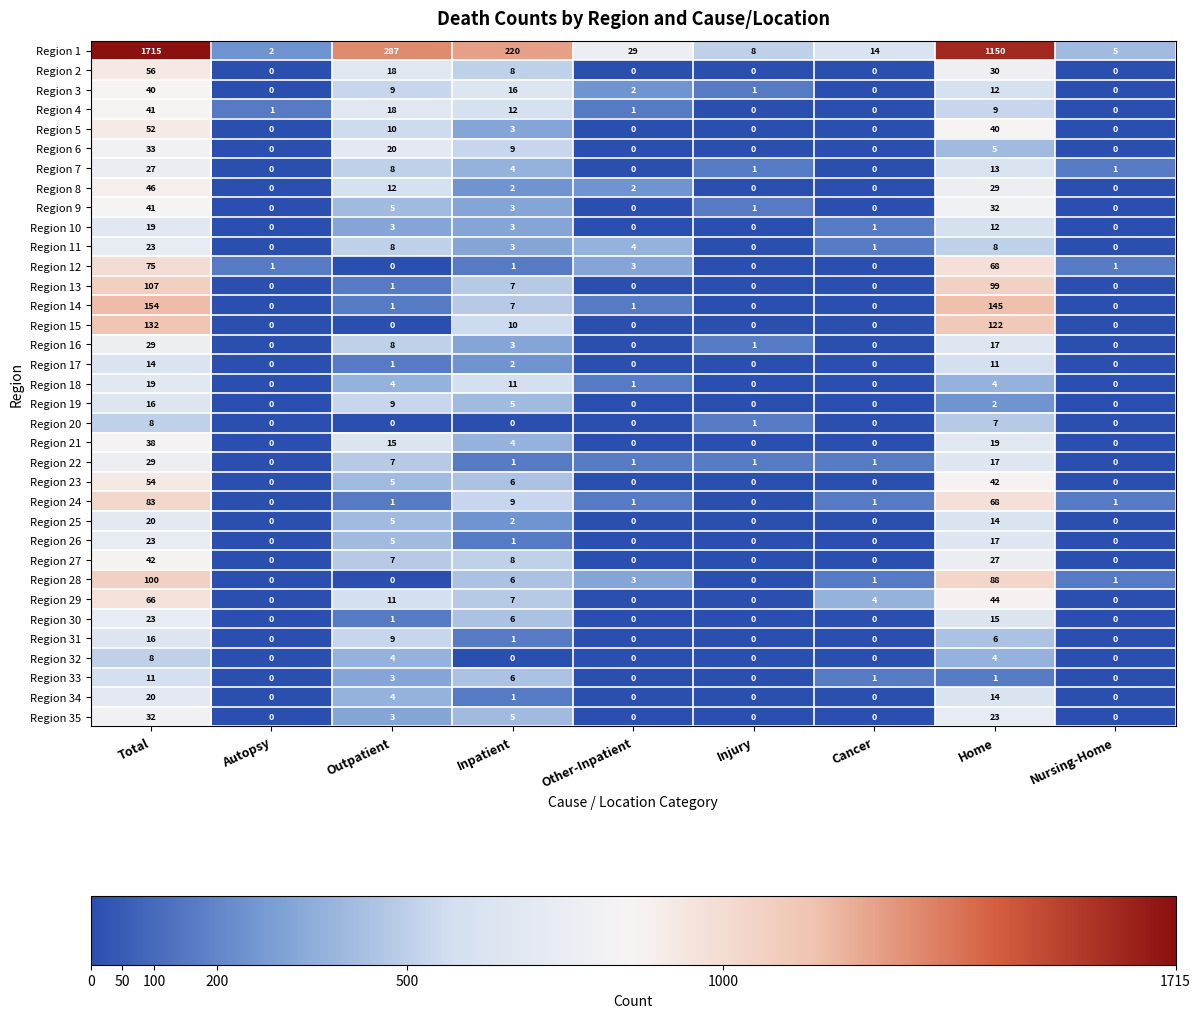

At which category does the chart reach its peak across all series?

Total